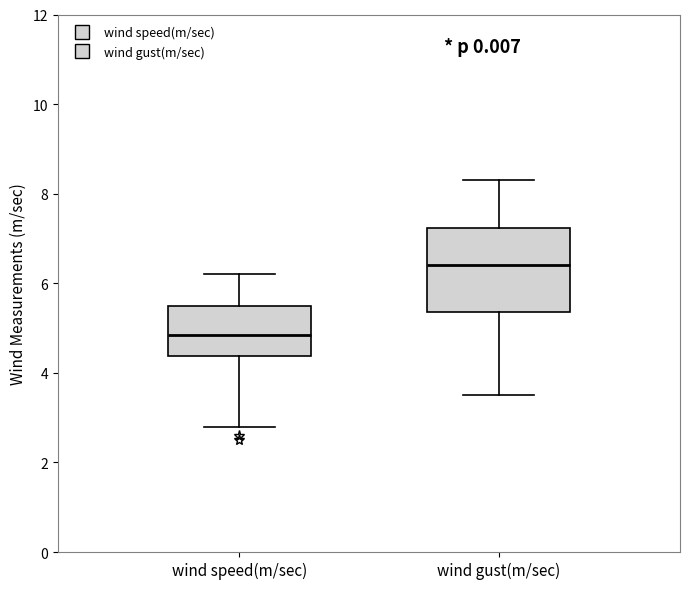

Which box's median line is the lowest?

wind speed(m/sec)